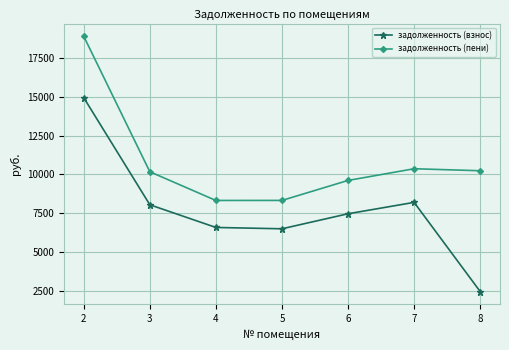

What is the minimum value for задолженность (взнос)?

2441.7